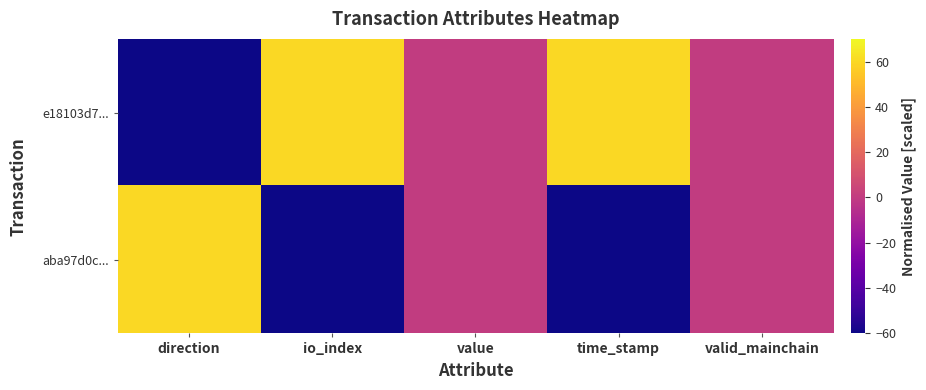

At which category does the chart reach its peak across all series?

io_index